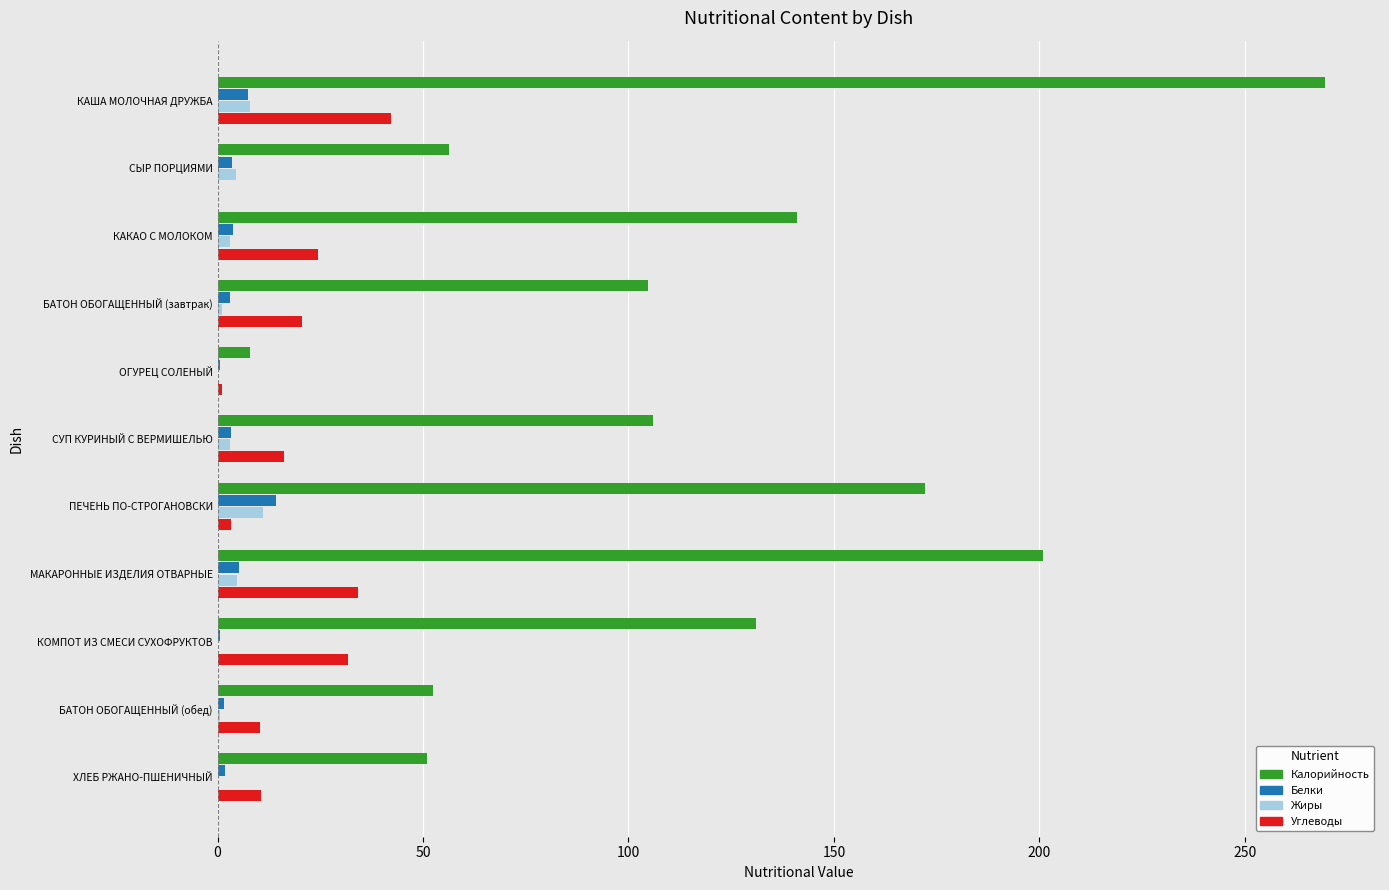

At which category is the sum across all series the highest?

КАША МОЛОЧНАЯ ДРУЖБА